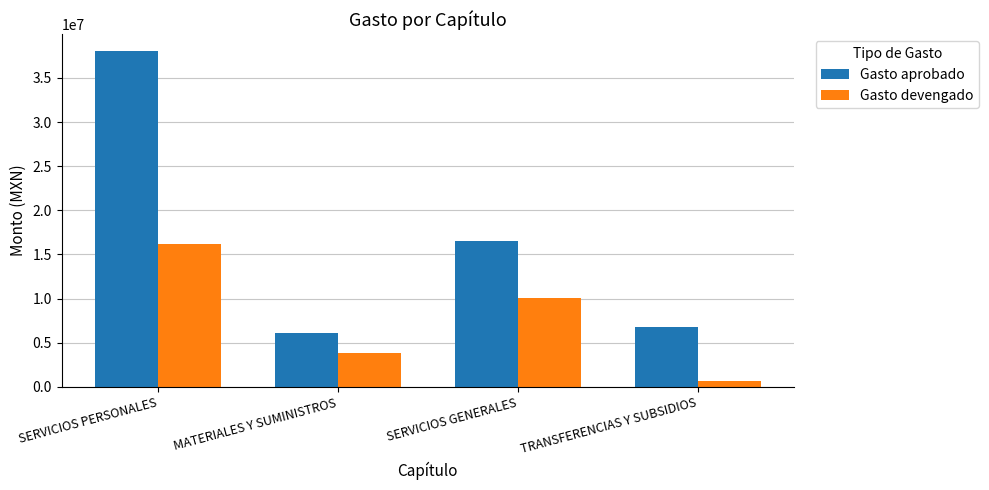

What is the spread (max minus min) of values at TRANSFERENCIAS Y SUBSIDIOS?

6090778.2